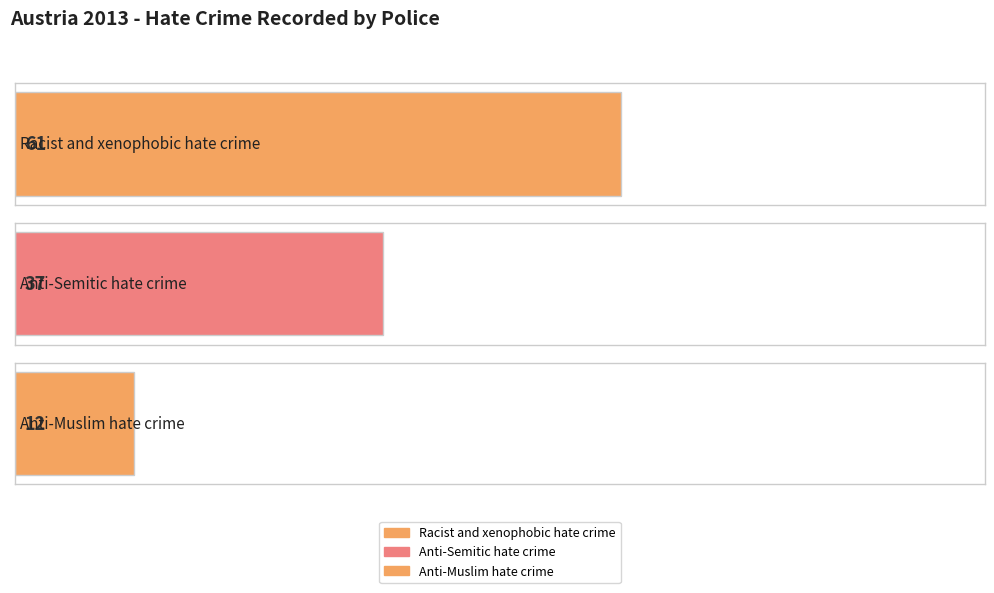

Reading left to right, list all the values displayed in this chart.

Racist and xenophobic hate crime=61	Anti-Semitic hate crime=37	Anti-Muslim hate crime=12